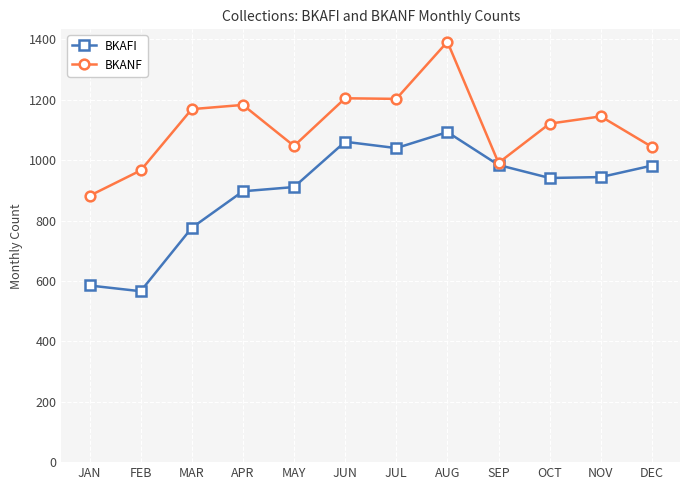

Which category has the lowest value across all series?

FEB